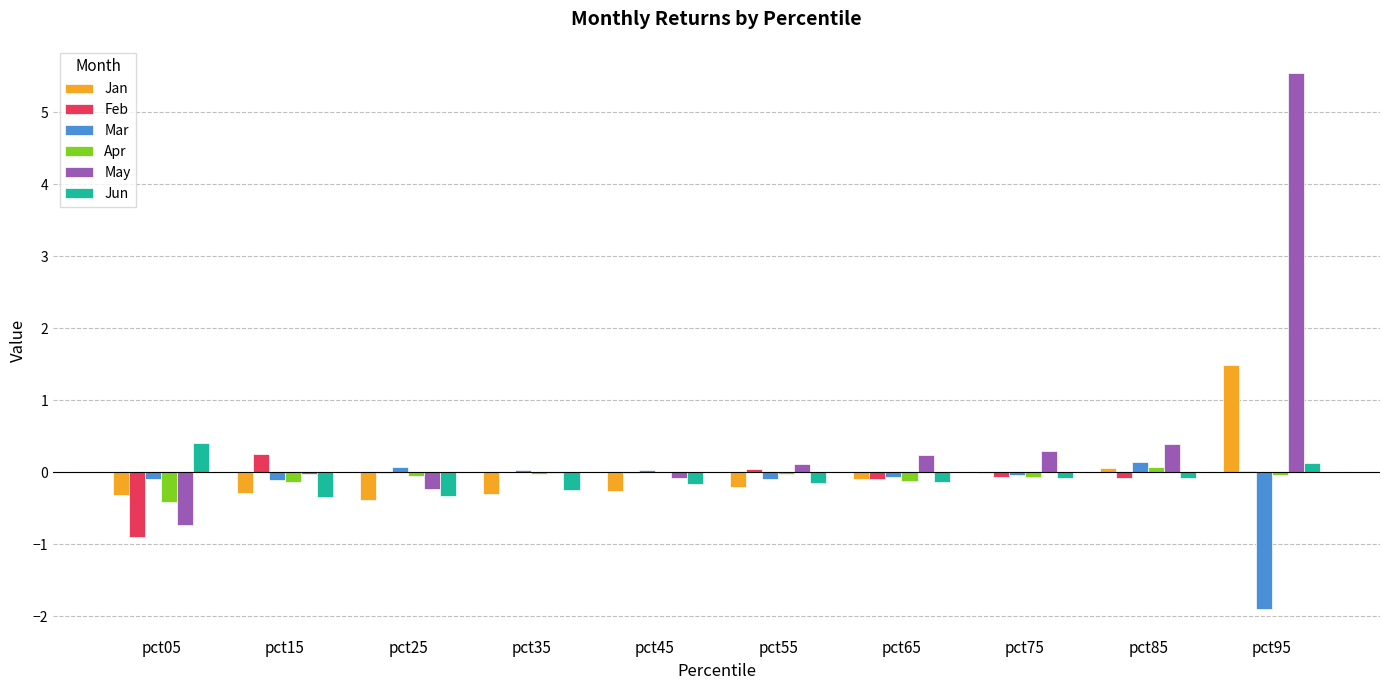

The value of May at pct35 is -0.0. True or false?

True